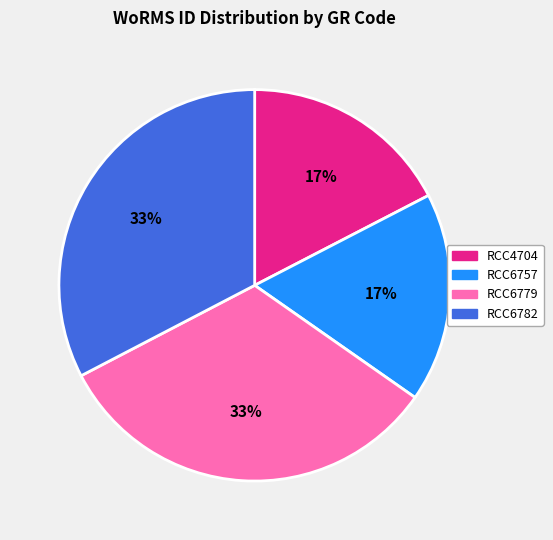

Is it true that RCC6757 is 6% of the pie?

False